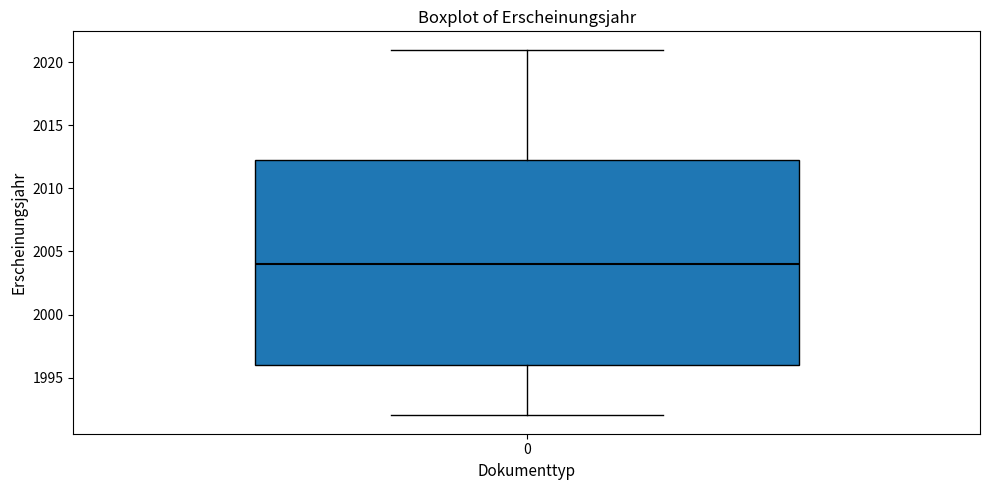

Where does the upper whisker of the box at x = 0 end on the y-axis? The values are not printed on the chart, so give them approximately, as read against the axis.

2021.0